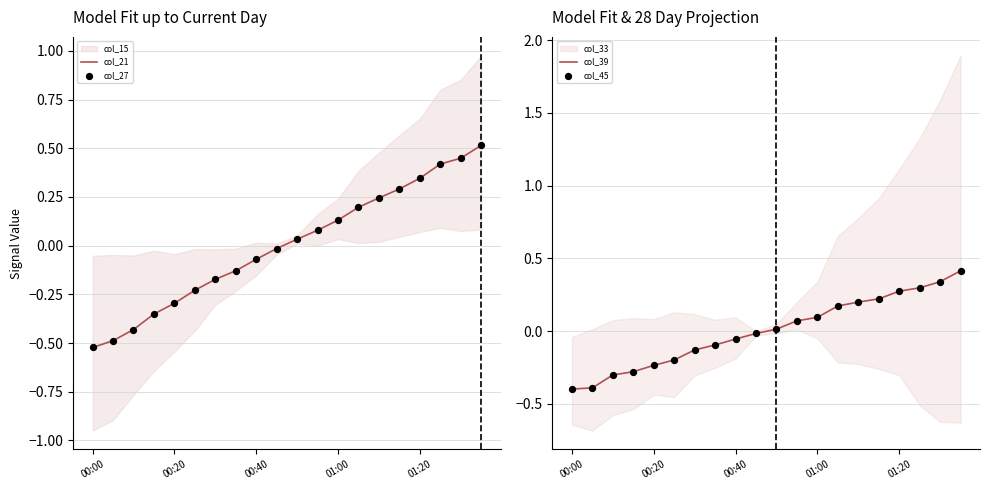

What is the total value across all series at 19?

1.9